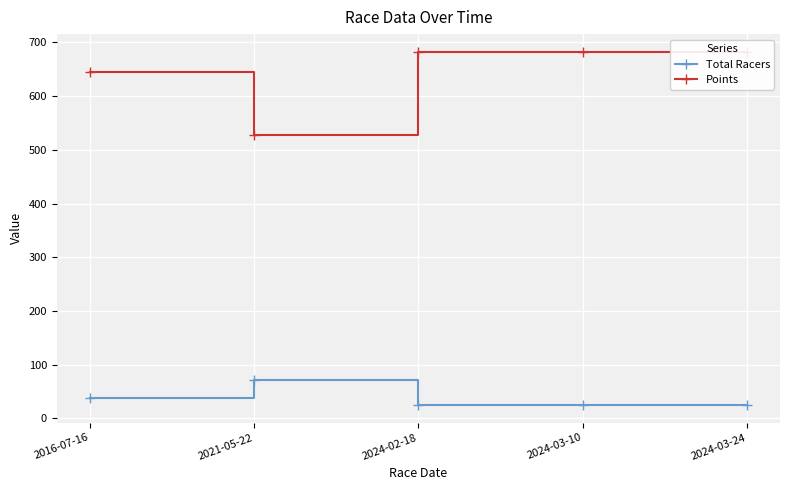

Reading left to right, extract all data points from this chart.

Total Racers: 39.0	71.0	25.0	25.0	25.0
Points: 645.4	527.0	682.5	682.5	682.5